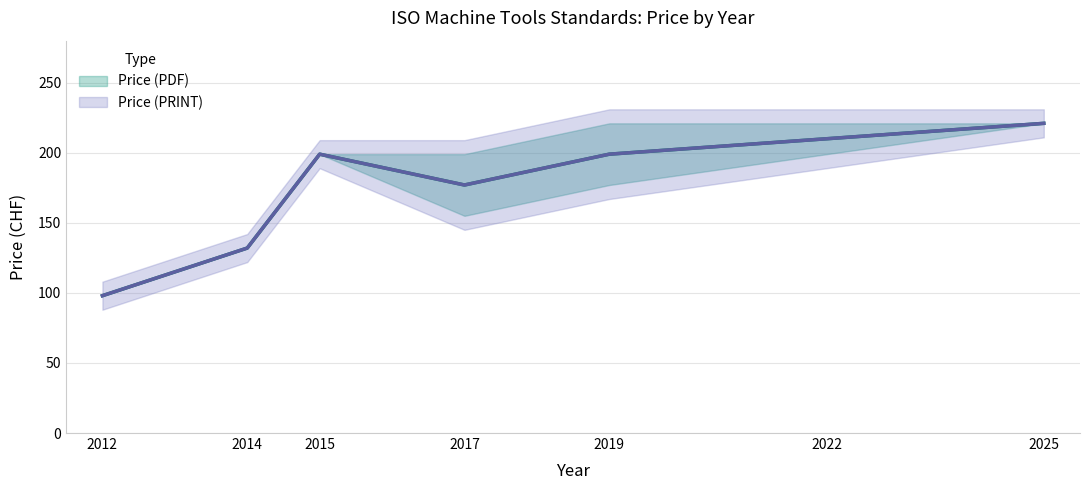

What is the approximate value of Price (PDF) at 2025?

221